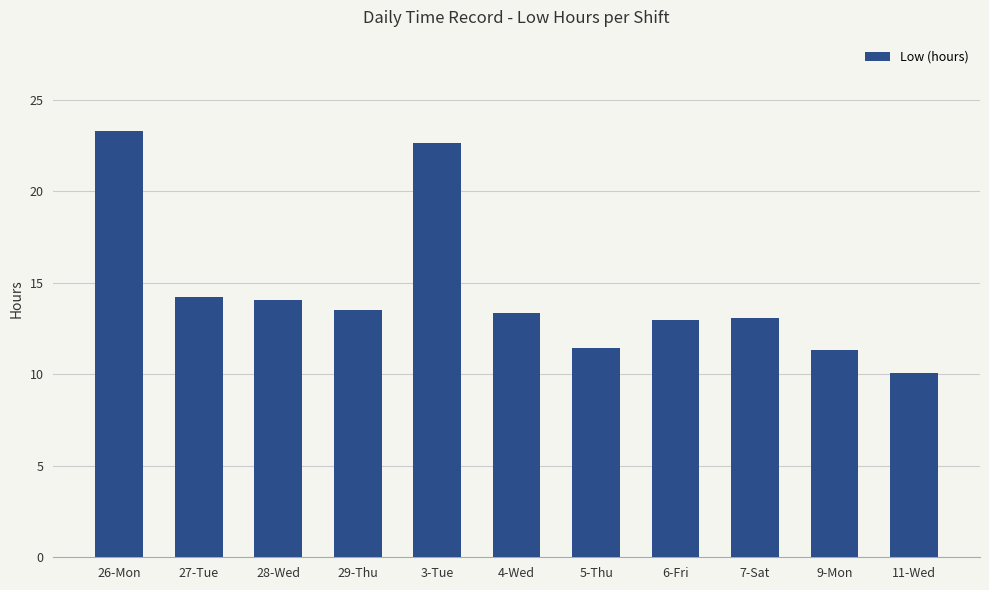

Which category has the lowest value across all series?

11-Wed